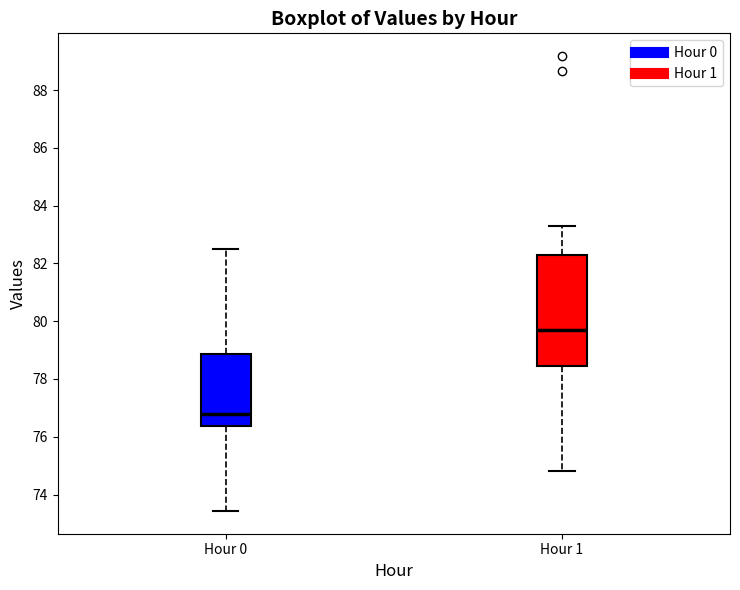

Which box has the highest median line?

Hour 1